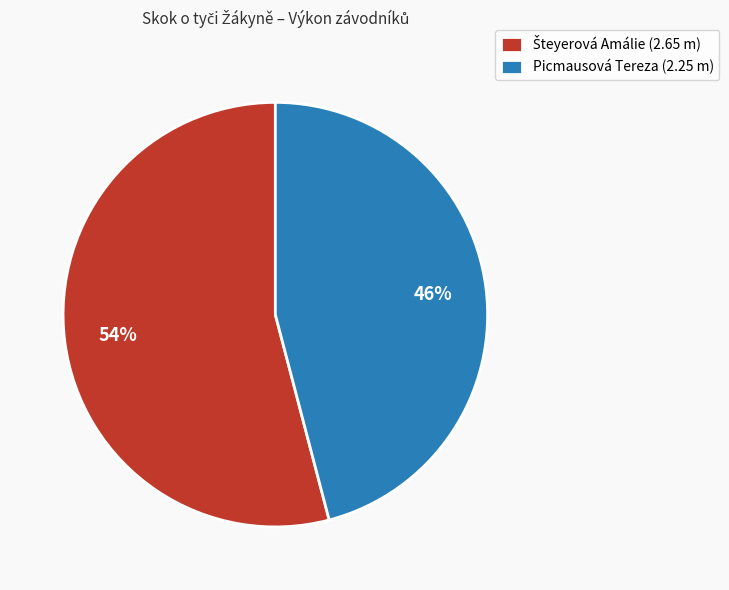

Count the number of slices in the pie.

2